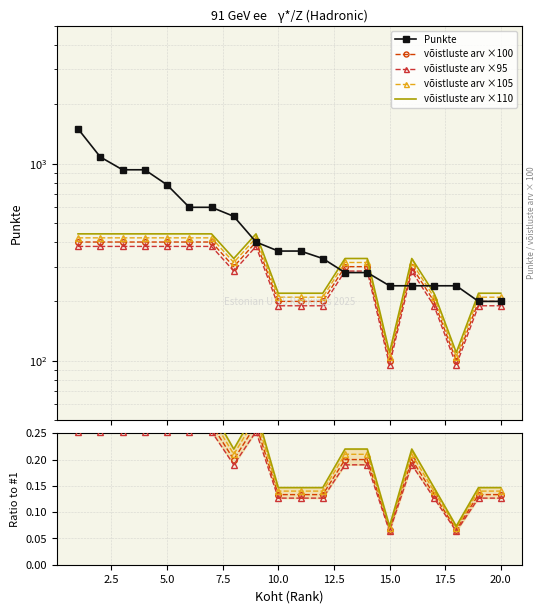

How many interior local valleys does the võistluste arv ×110 series have?

3